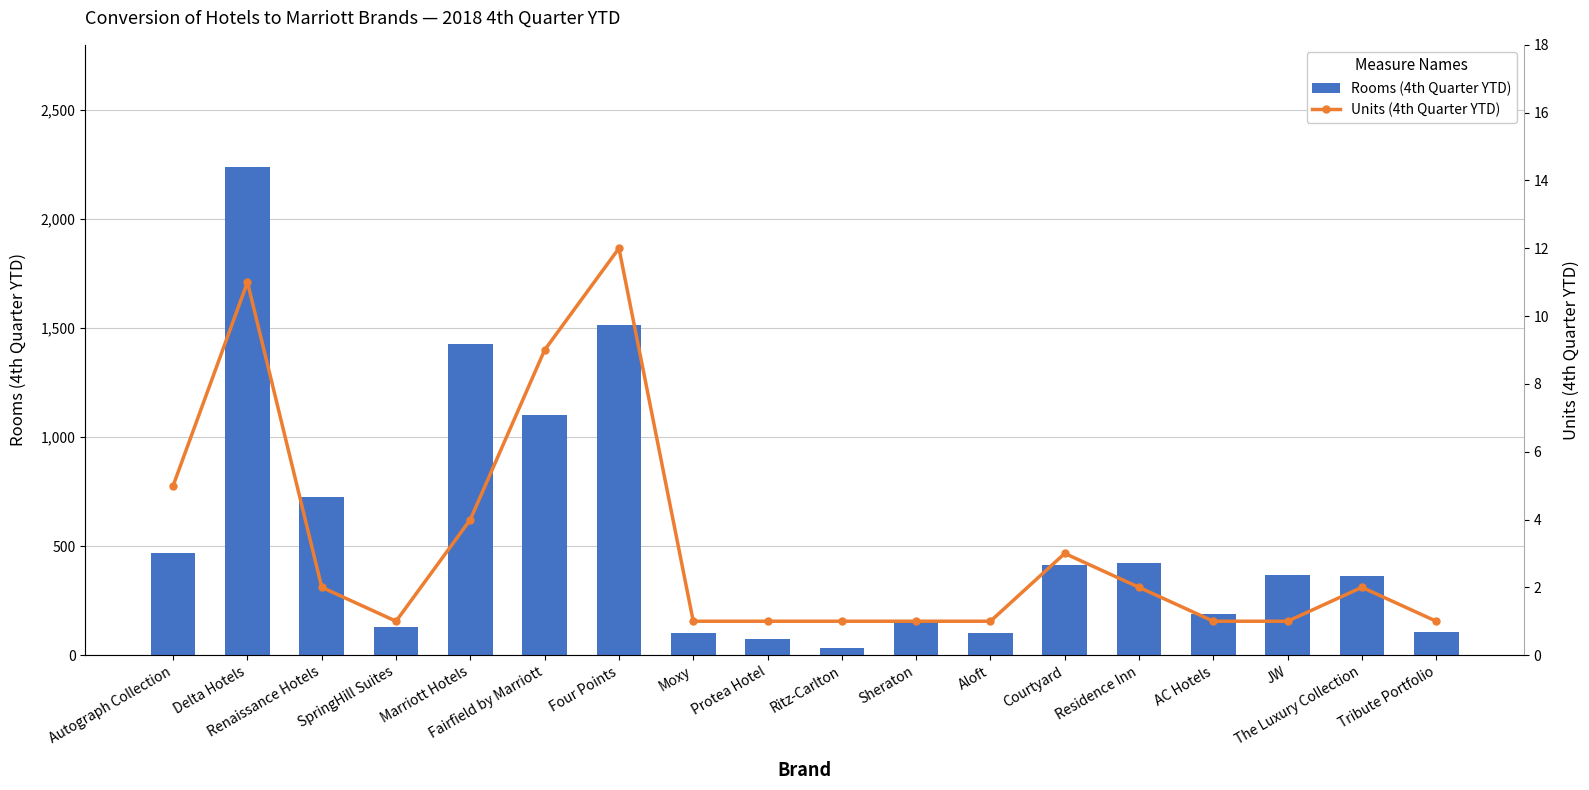

Is the value of Rooms (4th Quarter YTD) at Sheraton greater than the value of Units (4th Quarter YTD) at Courtyard?

Yes